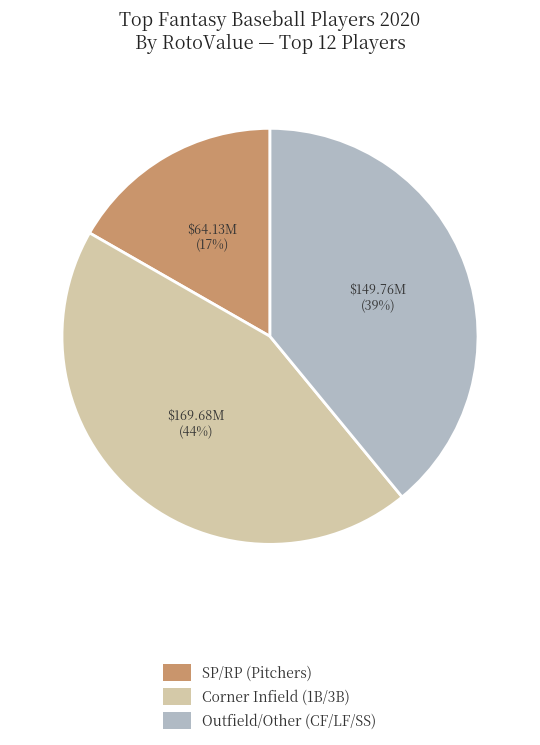

To the nearest percent, what is the average slice percentage?

33%